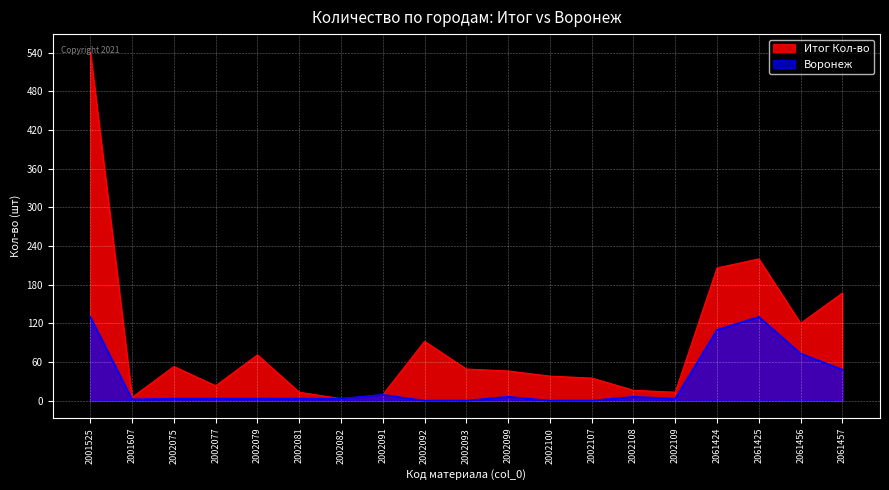

How many positive values does the Воронеж series have?

15